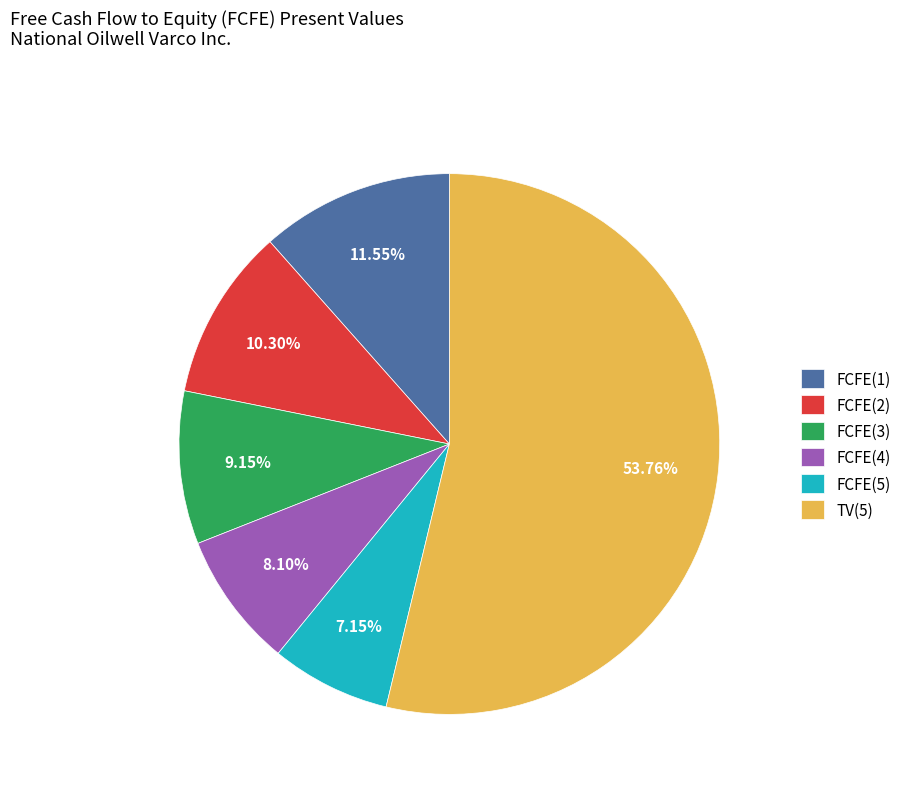

To the nearest percent, what is the average slice percentage?

17%